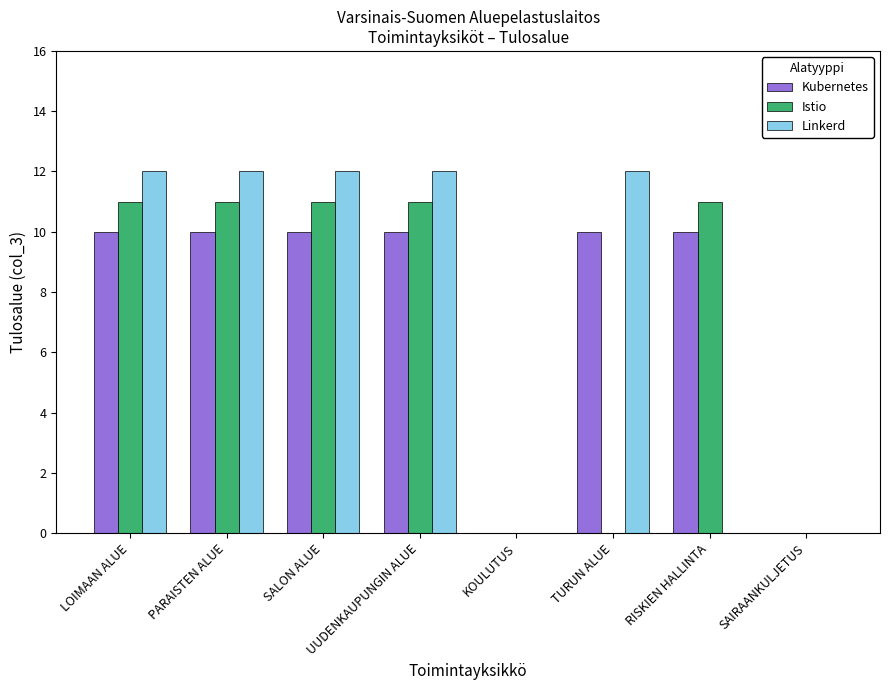

What are all the series names shown in the legend?

Kubernetes, Istio, Linkerd